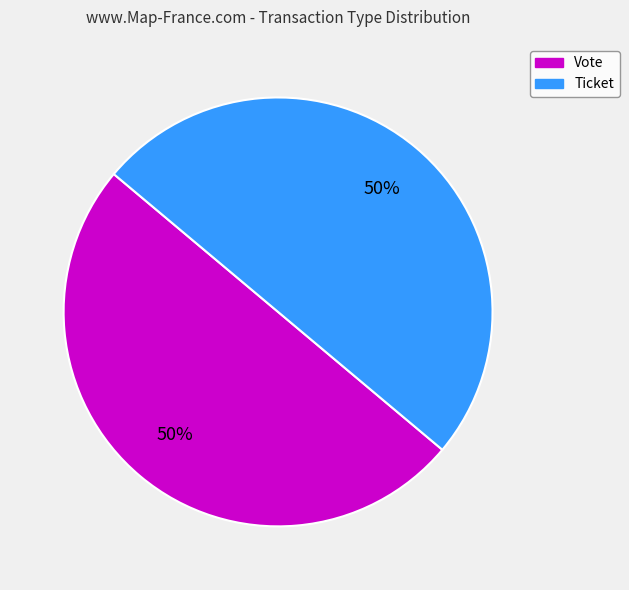

To the nearest percent, what is the average slice percentage?

50%